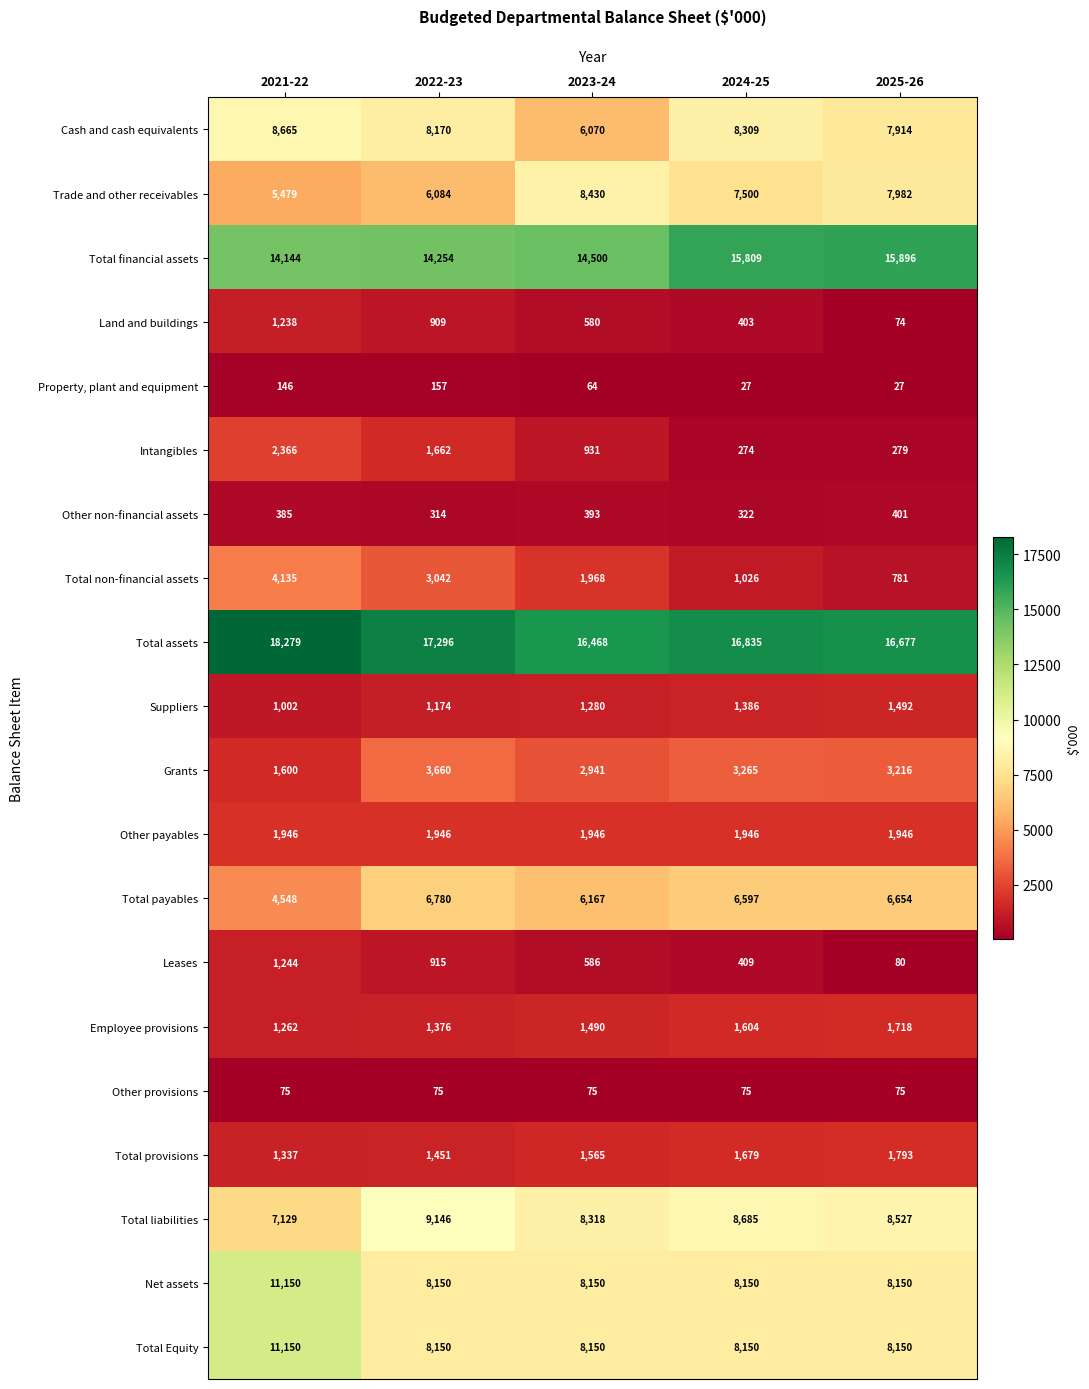

What is the sum of the Land and buildings values at 2024-25 and 2021-22?

1641